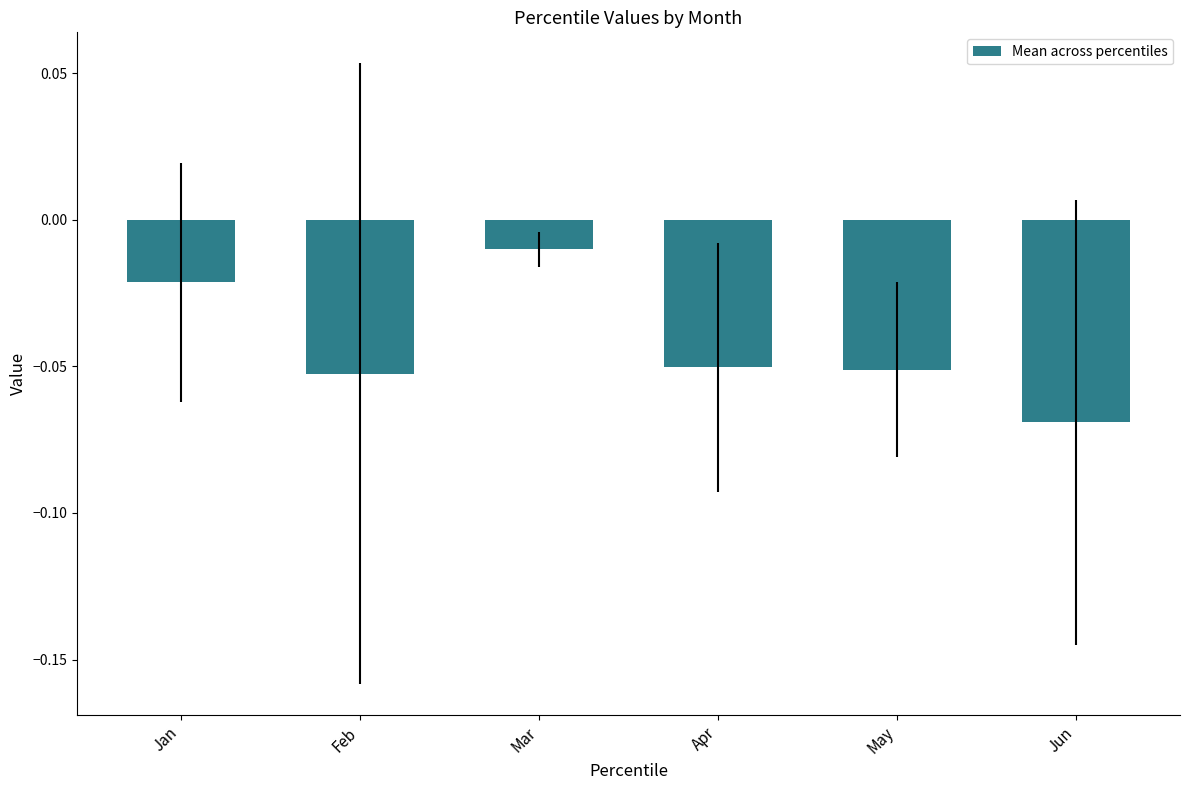

True or false: the data shows -0.0 at May.

False